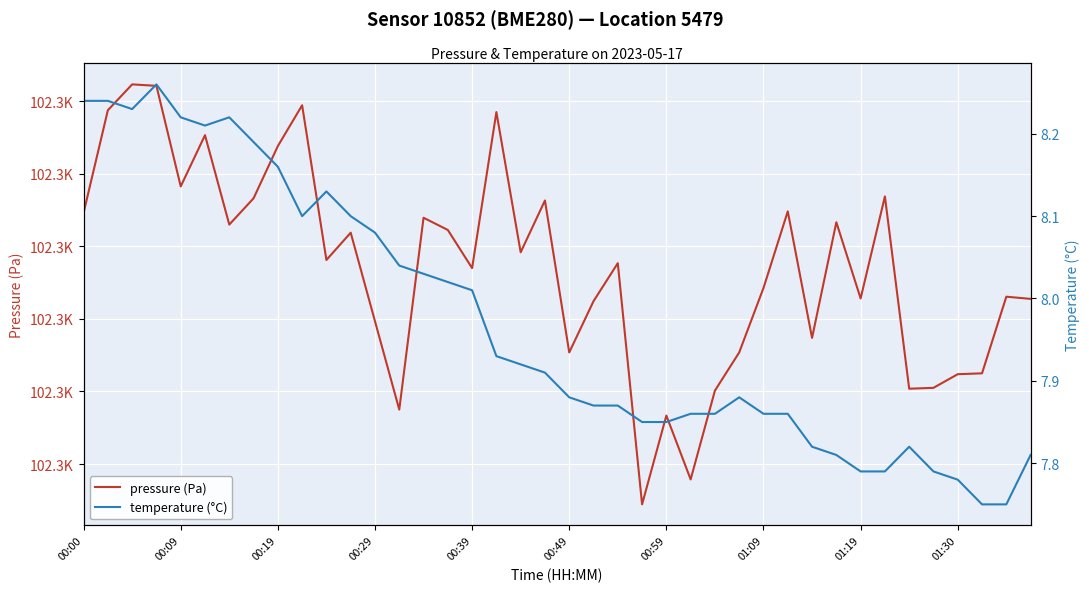

What is the difference between the temperature (°C) values at 18 and 00:19?

0.3